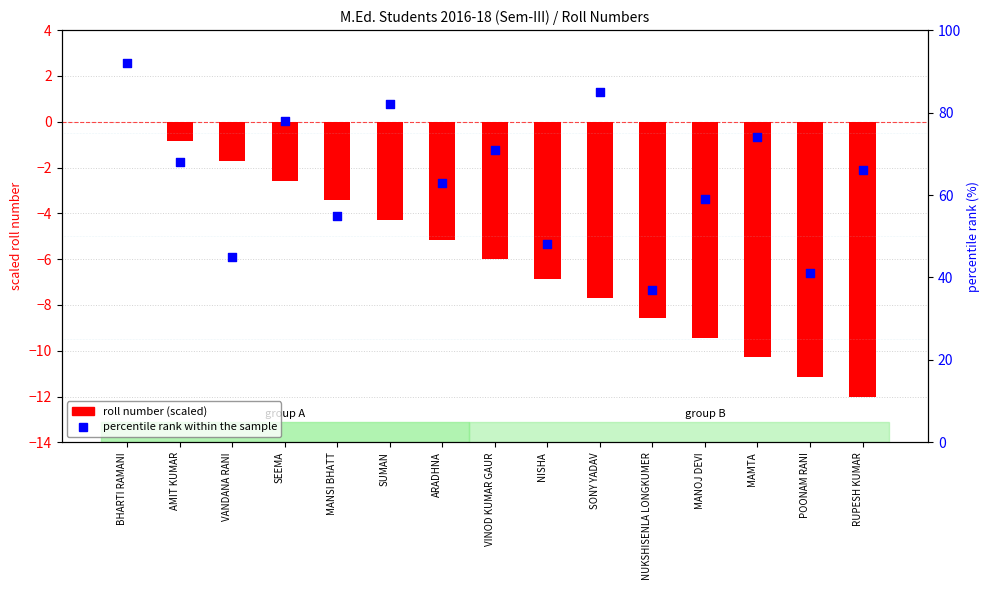

Which series has the widest spread of Y values?

percentile rank within the sample